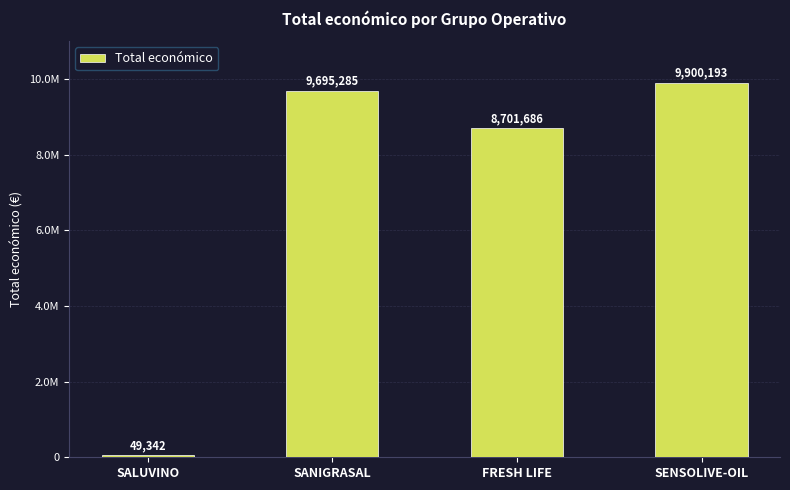

What is the maximum value shown in the chart?

9900193